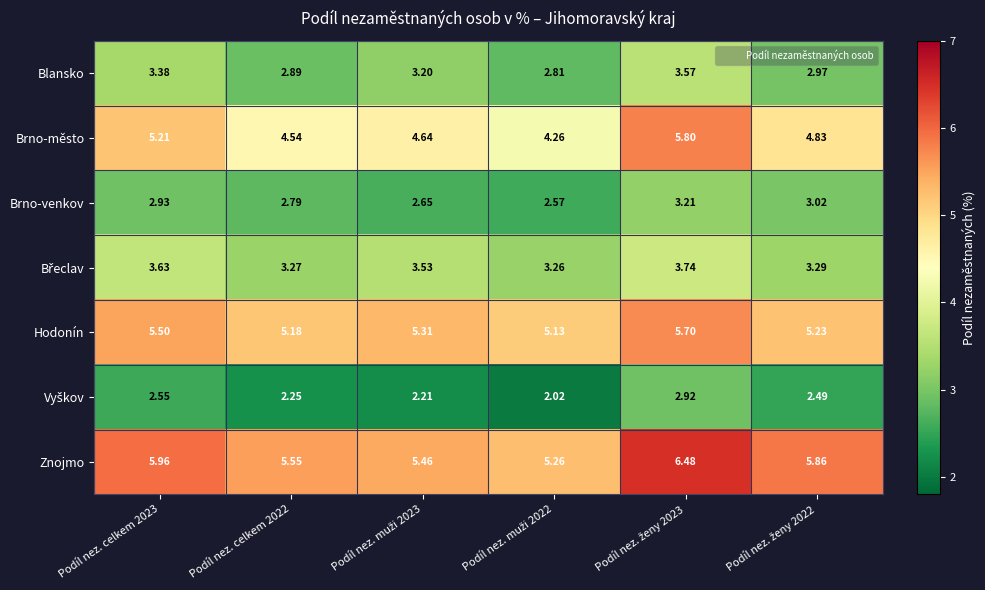

Count the number of categories in the chart.

6